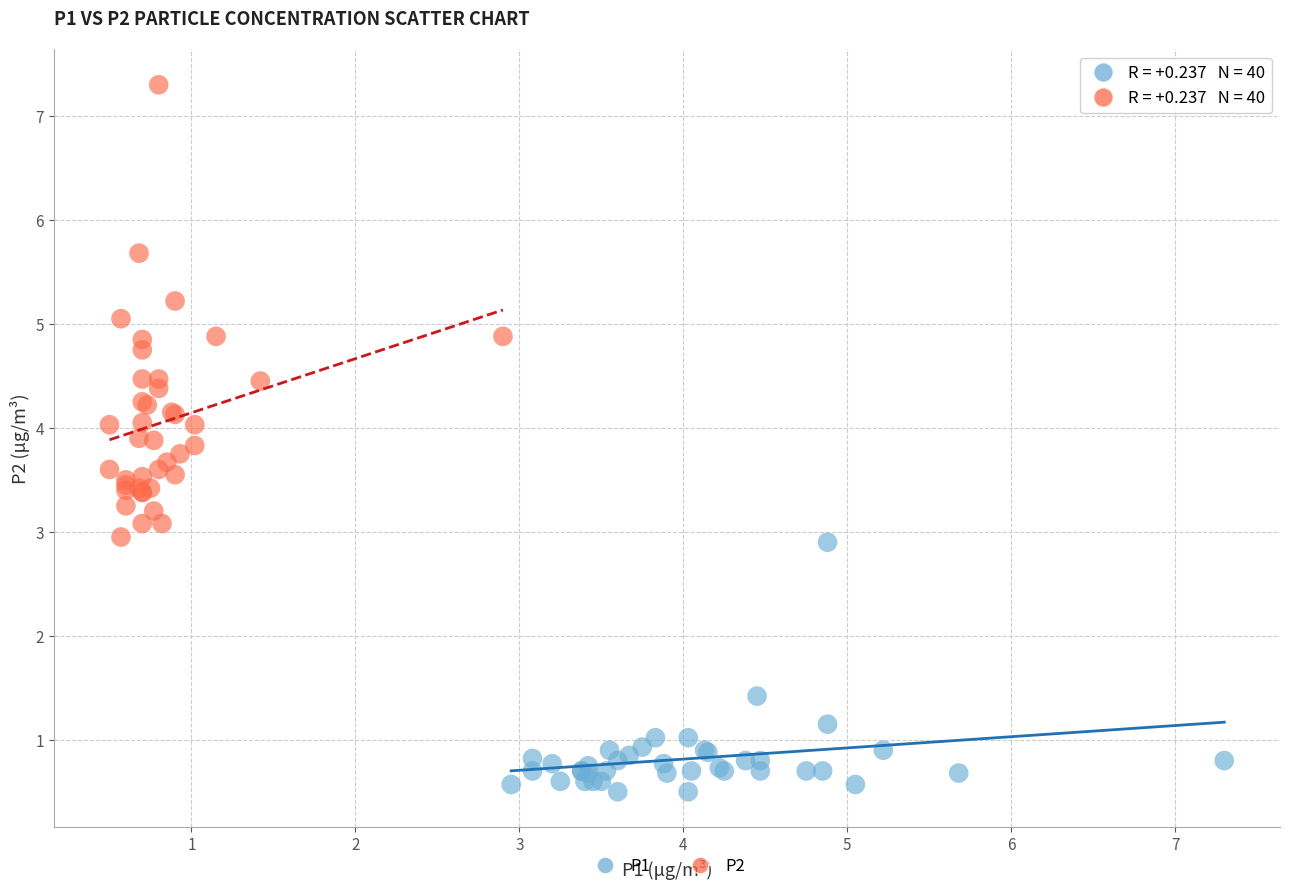

Which series reaches the maximum Y coordinate?

P2